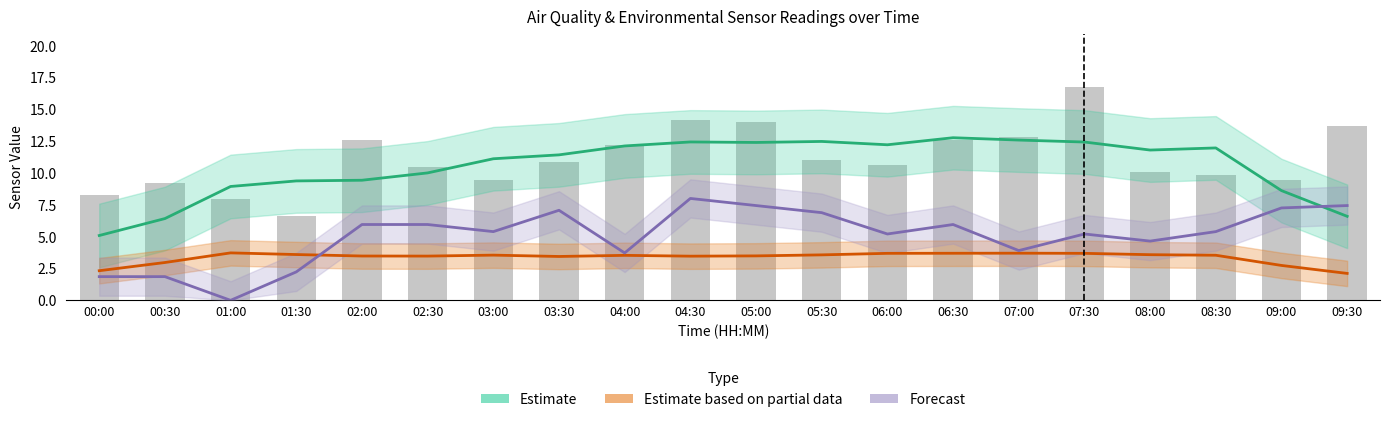

What is the ratio of the value at 02:00 to the value at 03:30?

1.2